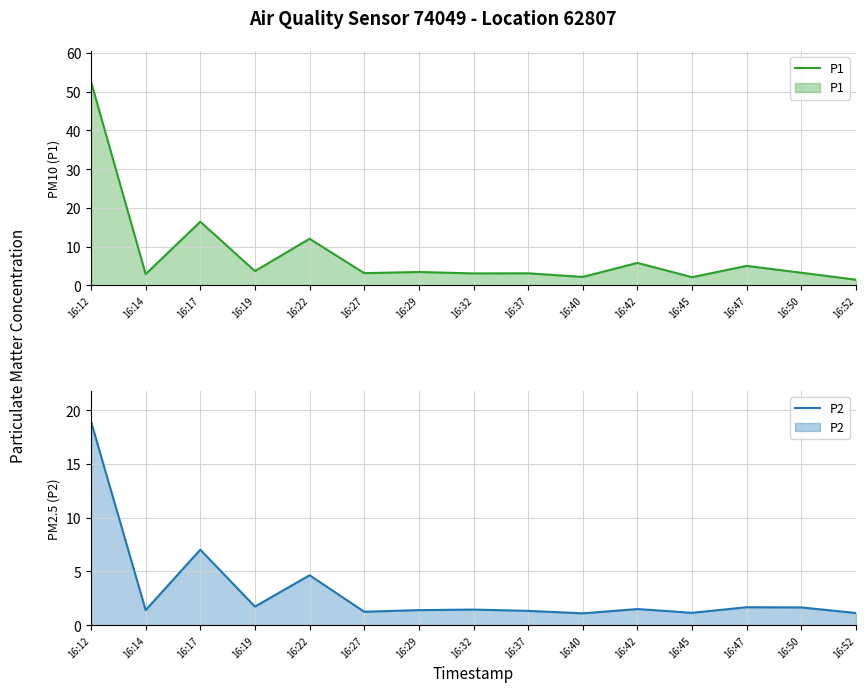

True or false: P2 has more than 2 points higher than both neighbors.

True